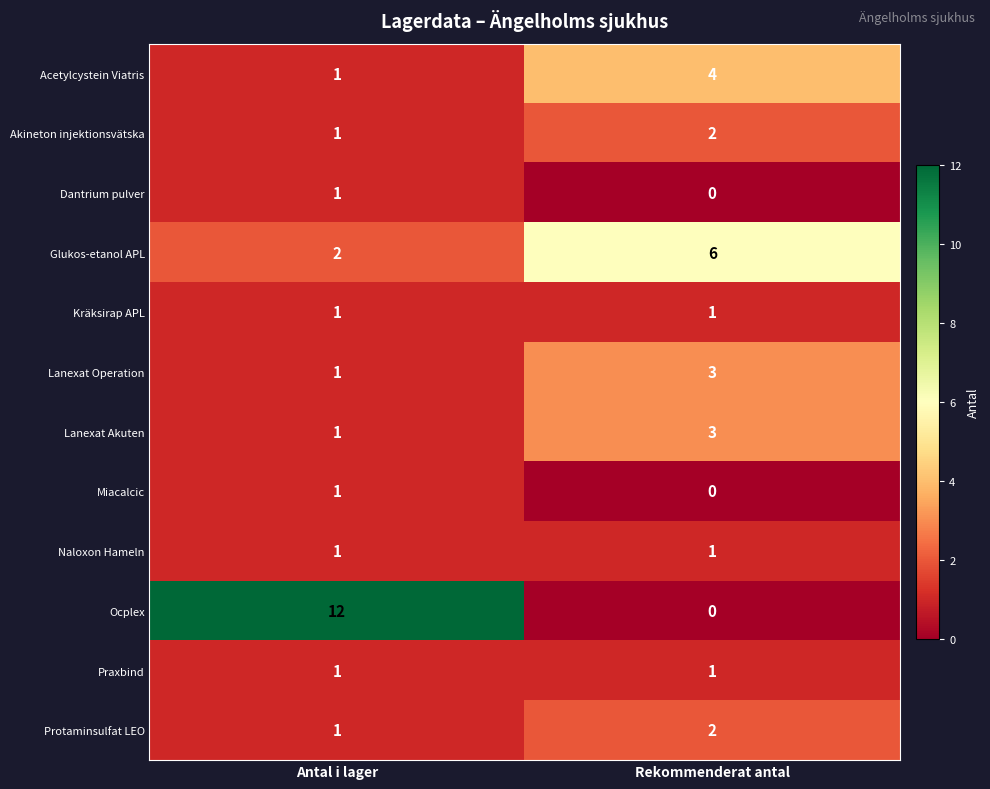

At which category is the sum across all series the highest?

Antal i lager